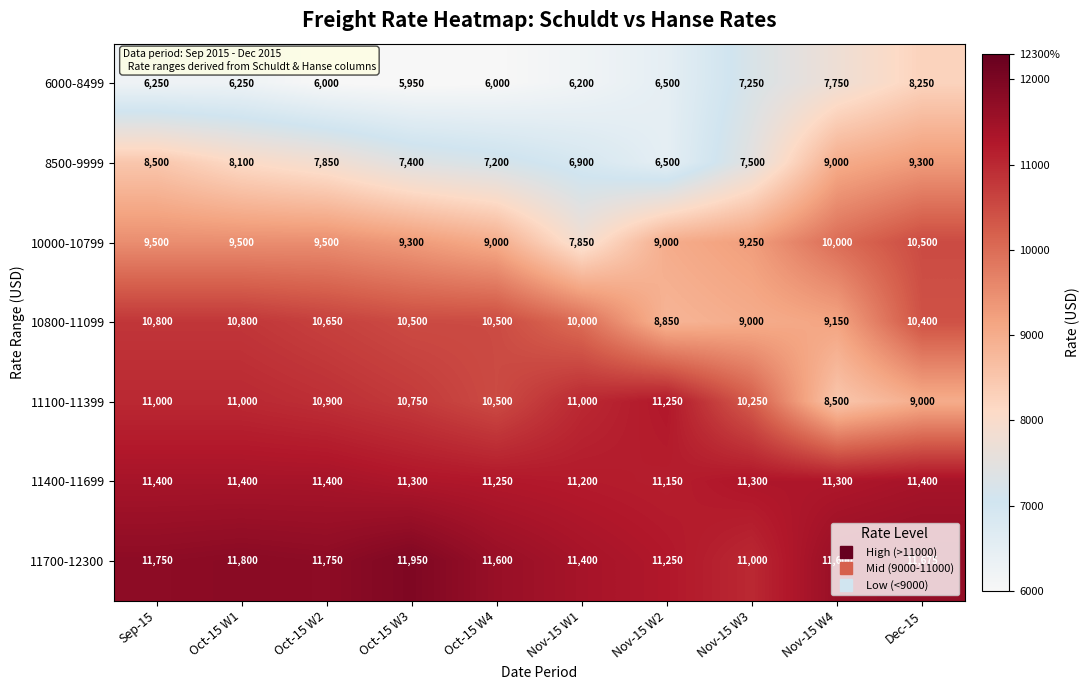

List the labels in order of 8500-9999 value, largest first.

Dec-15, Nov-15 W4, Sep-15, Oct-15 W1, Oct-15 W2, Nov-15 W3, Oct-15 W3, Oct-15 W4, Nov-15 W1, Nov-15 W2